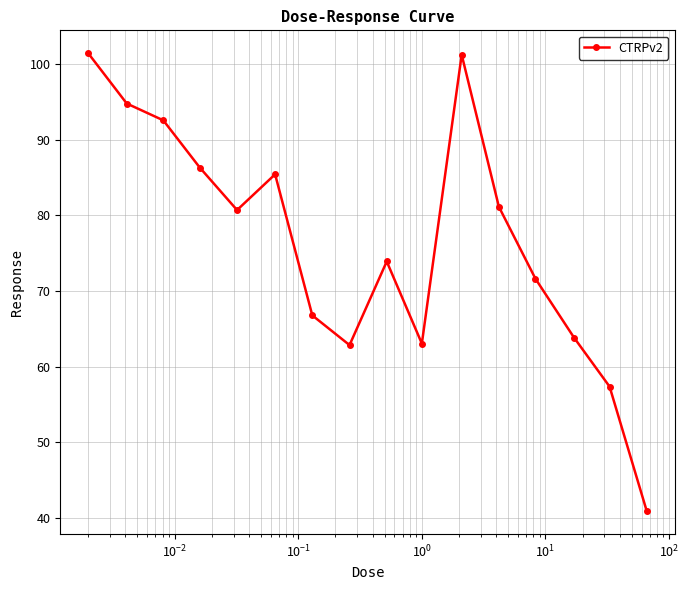

What is the value of the 13th point from the left?

71.6